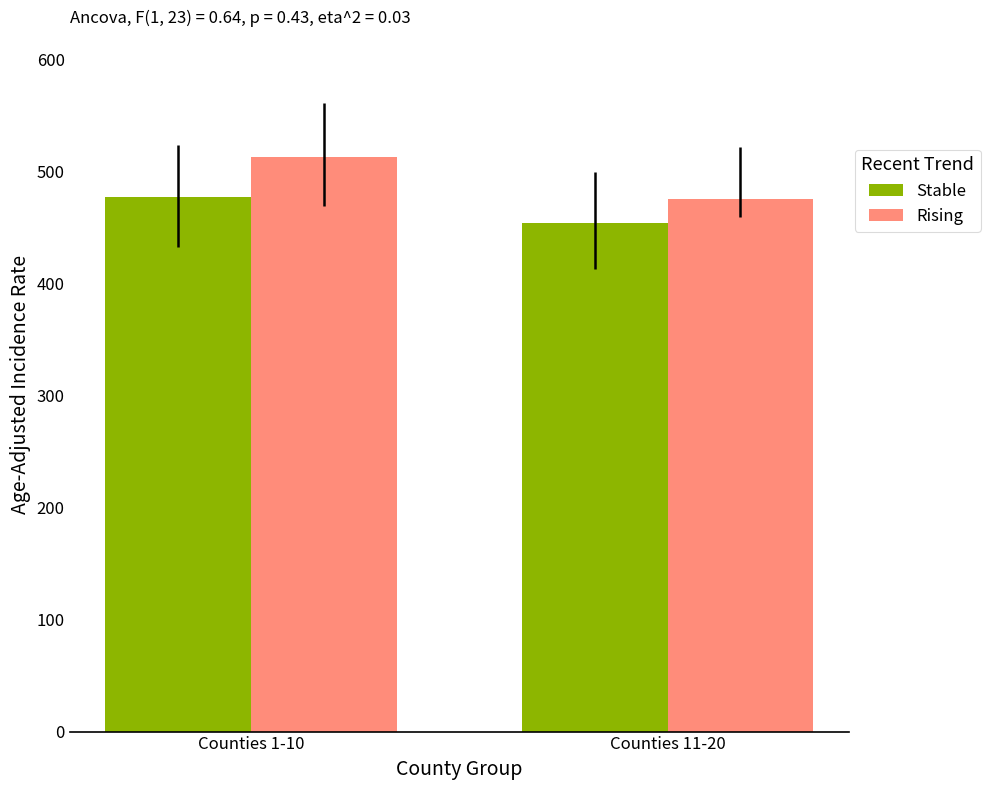

Which series has the largest total across all categories?

Rising